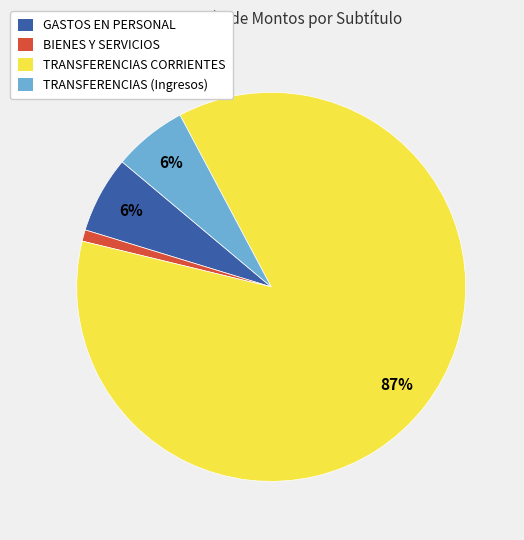

True or false: TRANSFERENCIAS CORRIENTES accounts for 87% of the total.

True